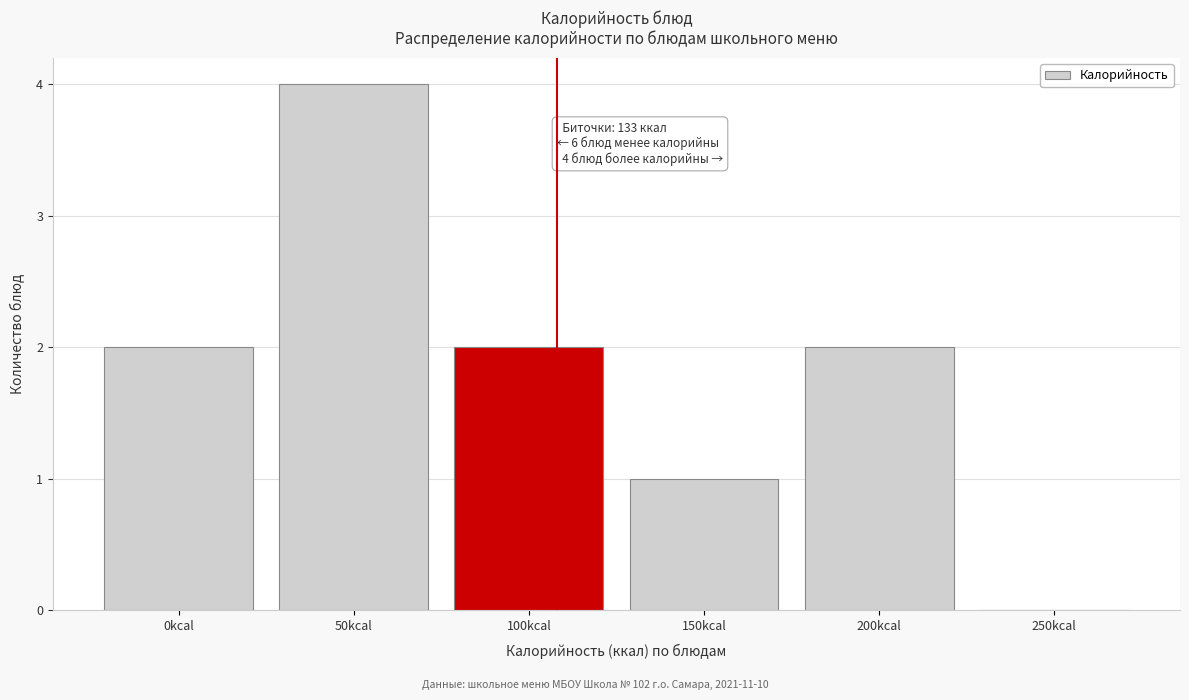

Reading left to right, what are all the values shown in this chart?

0kcal=2	50kcal=4	100kcal=2	150kcal=1	200kcal=2	250kcal=0